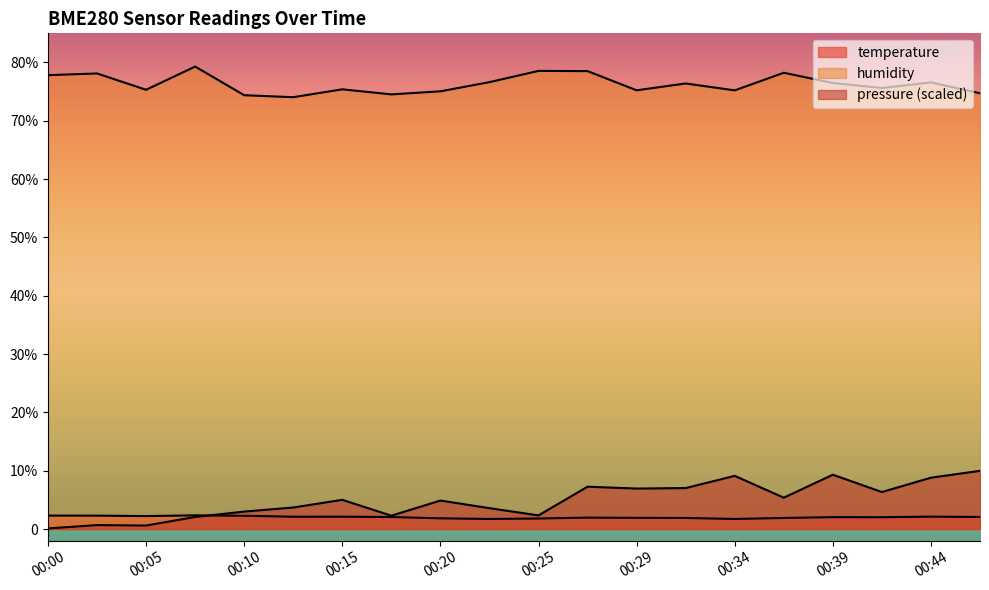

Rank the categories by pressure value from lowest to highest.

00:00, 00:05, 00:02, 00:07, 00:17, 00:25, 00:10, 00:22, 00:12, 00:20, 00:15, 00:37, 00:42, 00:29, 00:32, 00:27, 00:44, 00:34, 00:39, 00:46